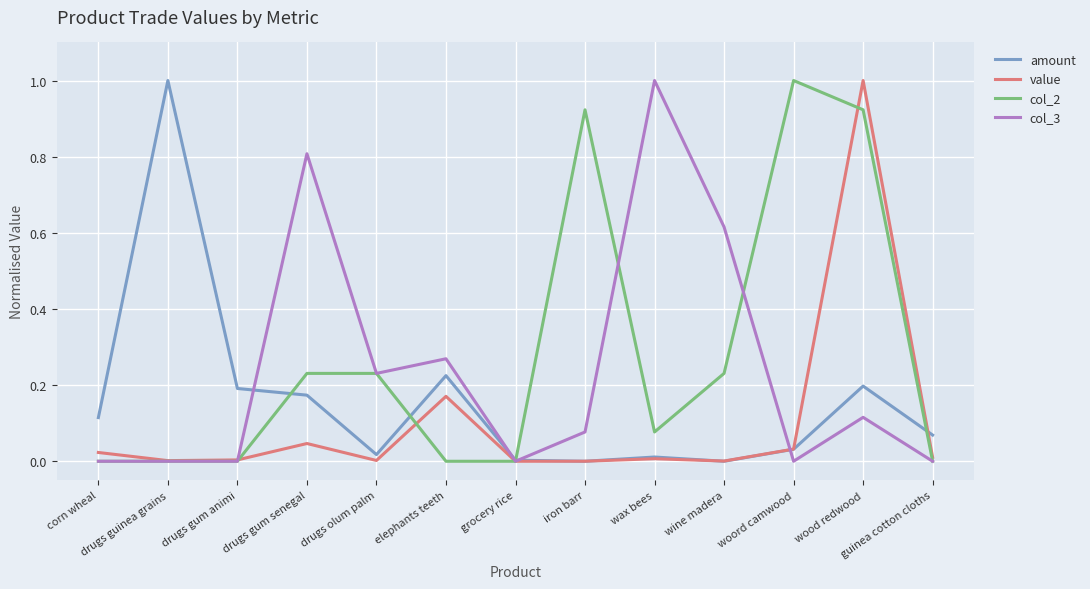

What is the total value across all series at wine madera?

0.8